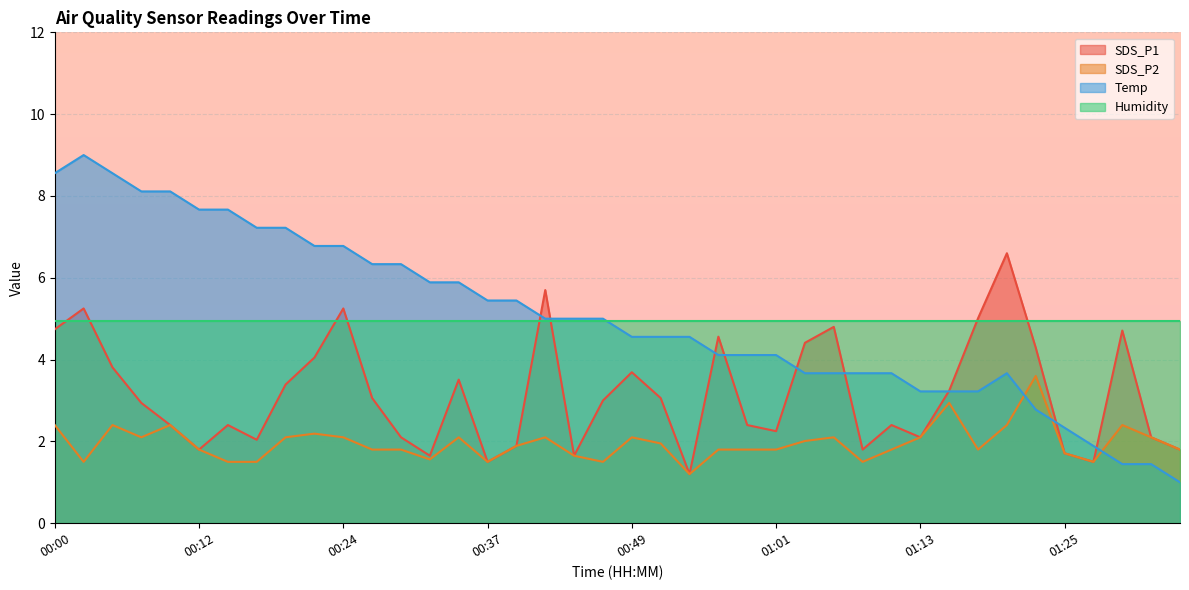

How many values in the SDS_P1 series are below 3?

20